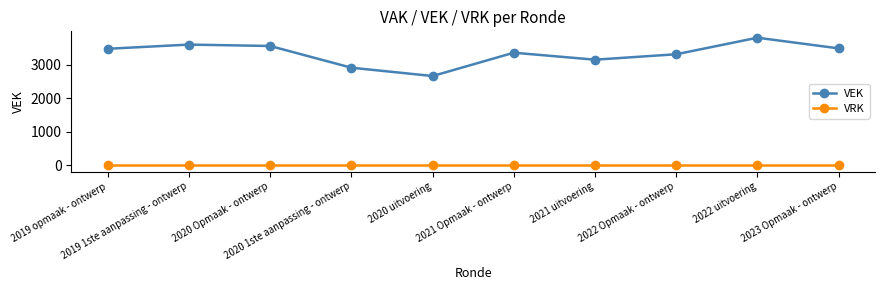

List the series in order of their peak value, lowest first.

VRK, VEK